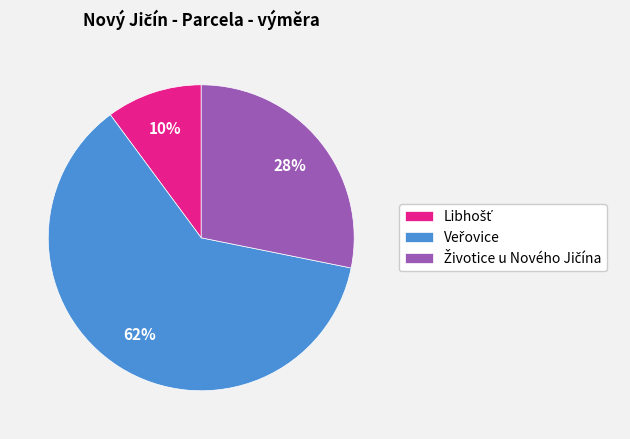

Does any single category account for the majority?

Yes